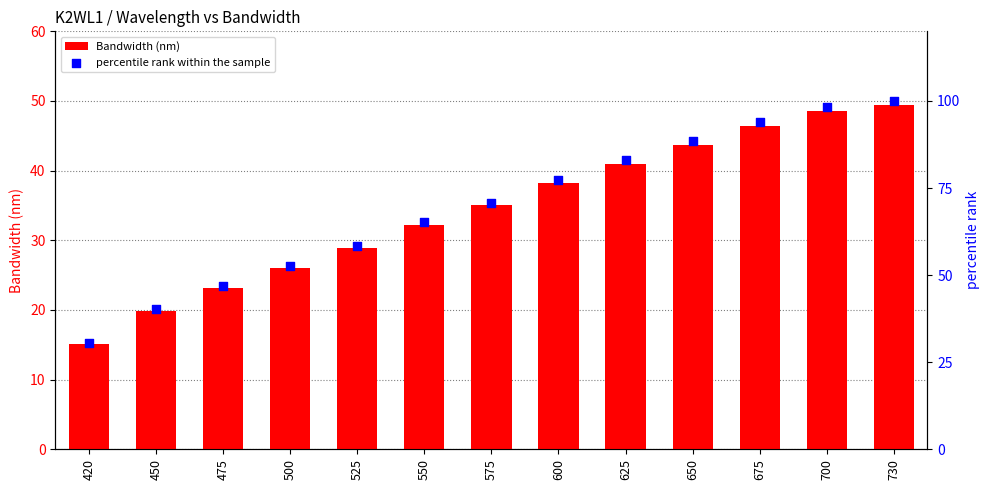

At how many categories does at least one series exceed 16?

13